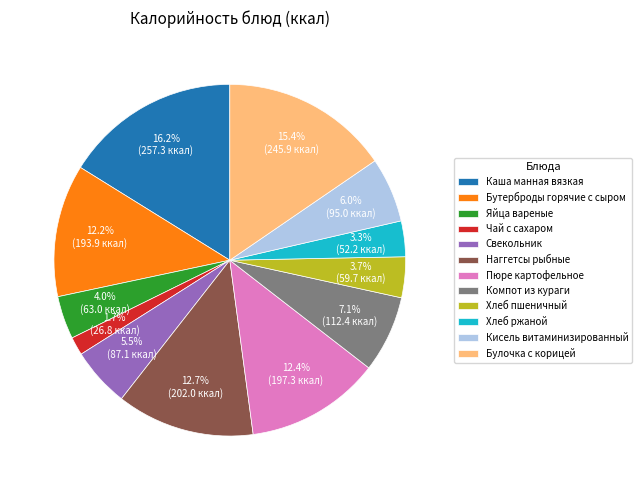

To the nearest percent, what portion does Наггетсы рыбные represent?

13%